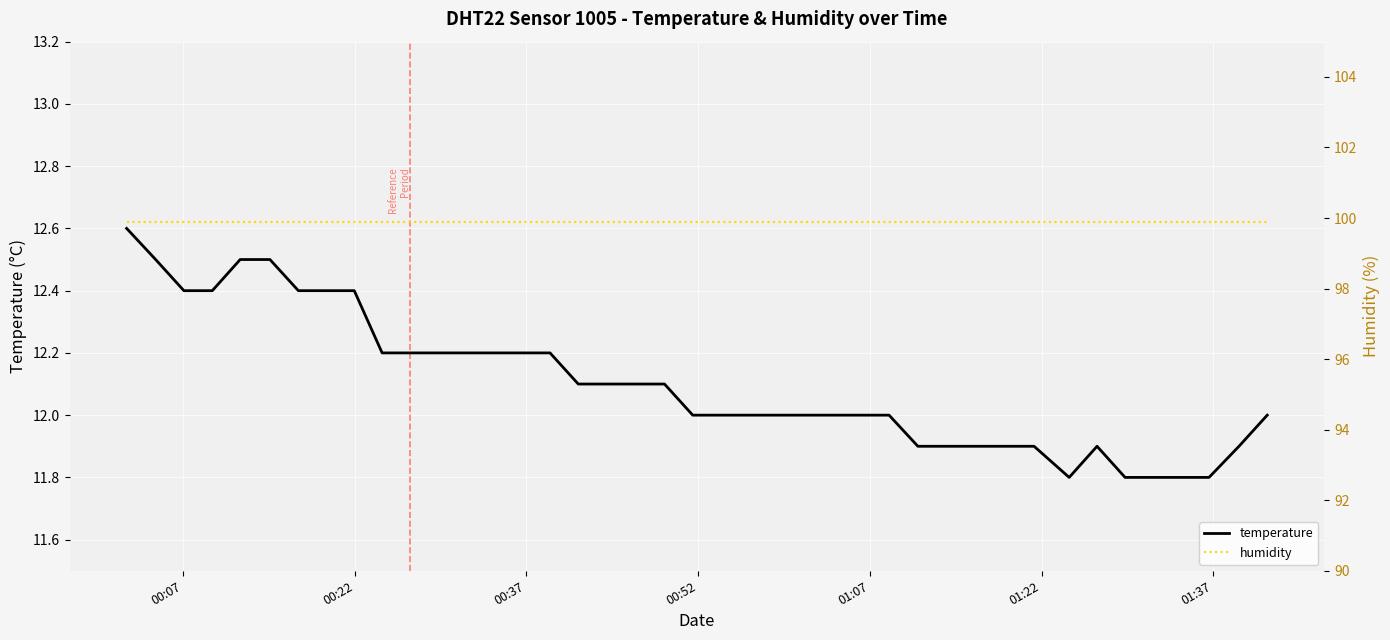

True or false: humidity and temperature intersect in this chart.

False